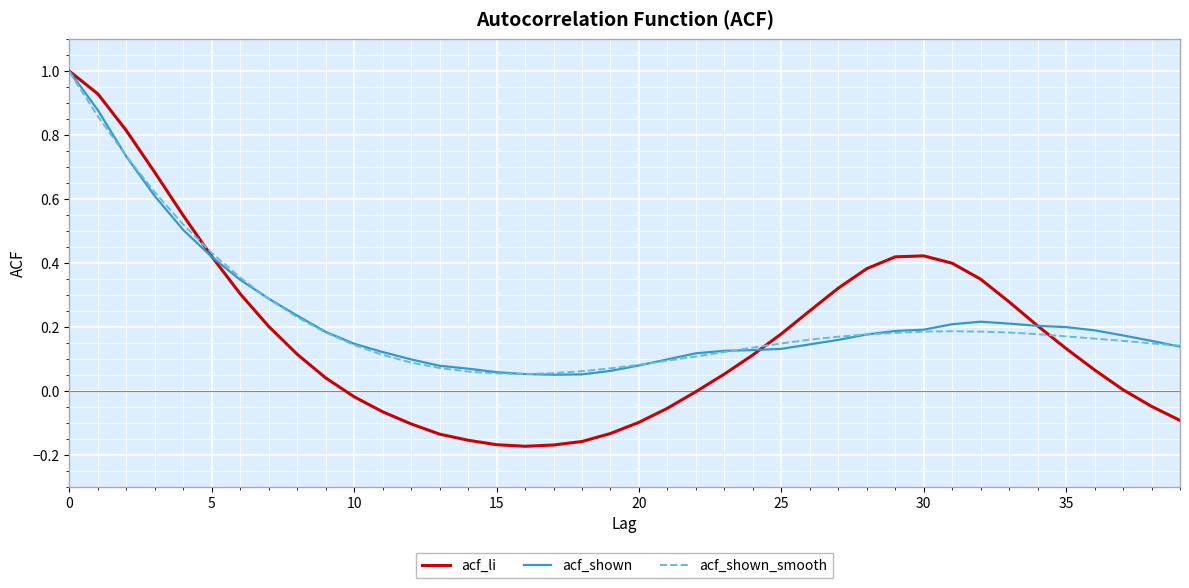

What is the greatest value displayed?

1.0